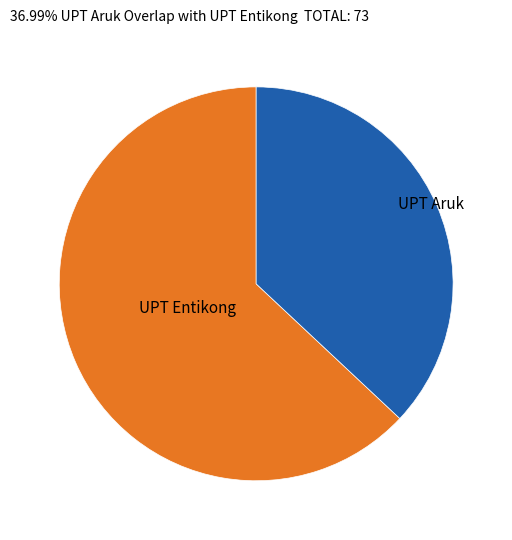

True or false: UPT Aruk accounts for 48% of the total.

False